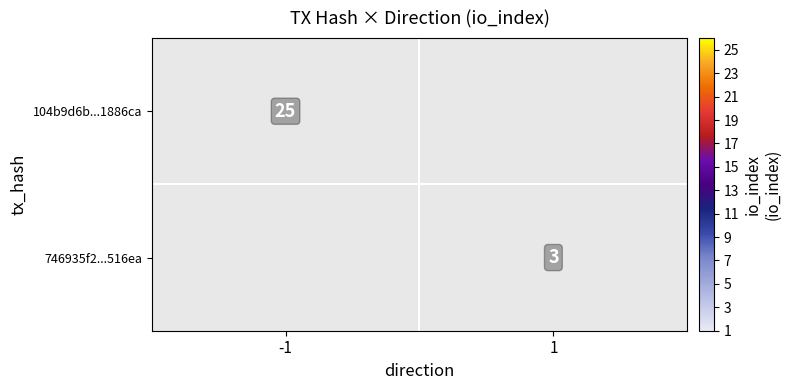

What is the spread (max minus min) of values at 1?

3